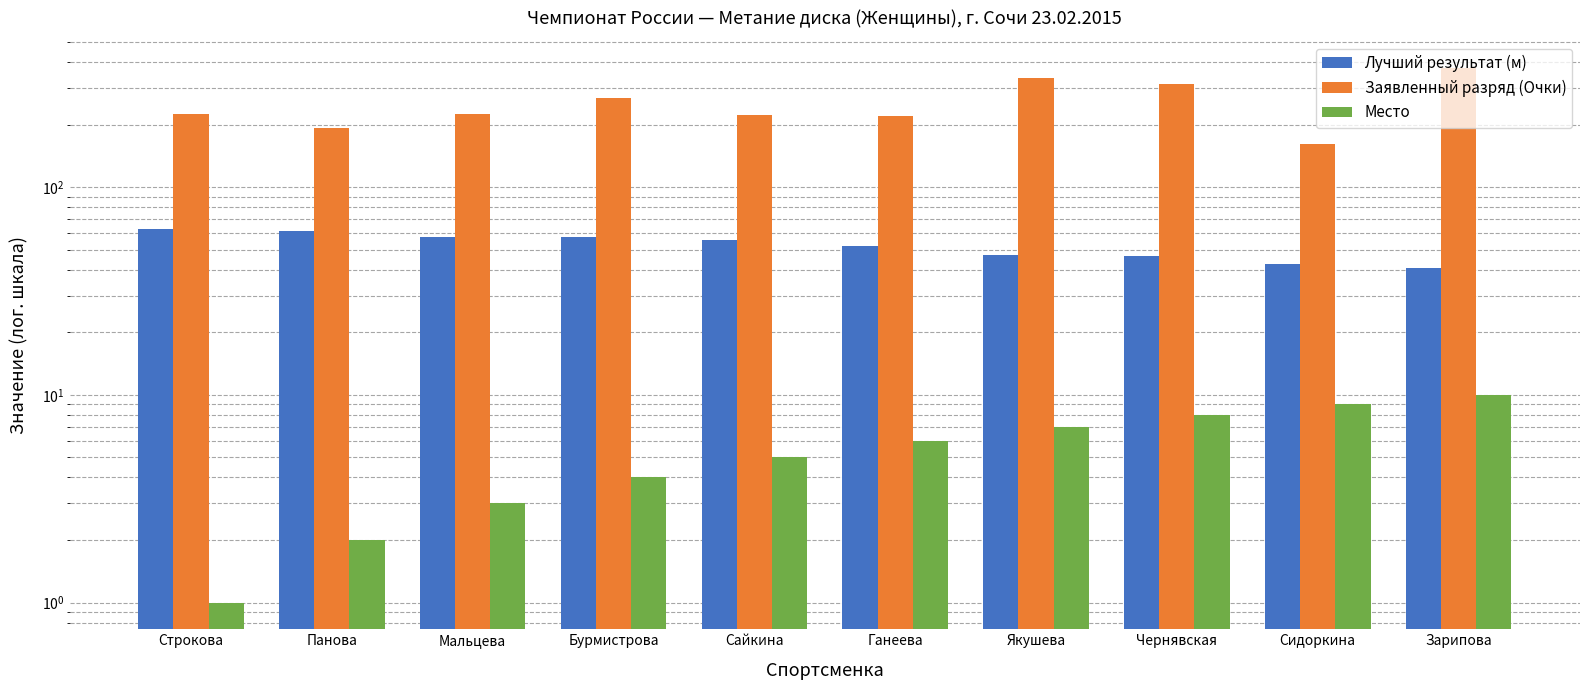

What is the maximum value shown in the chart?

376.0